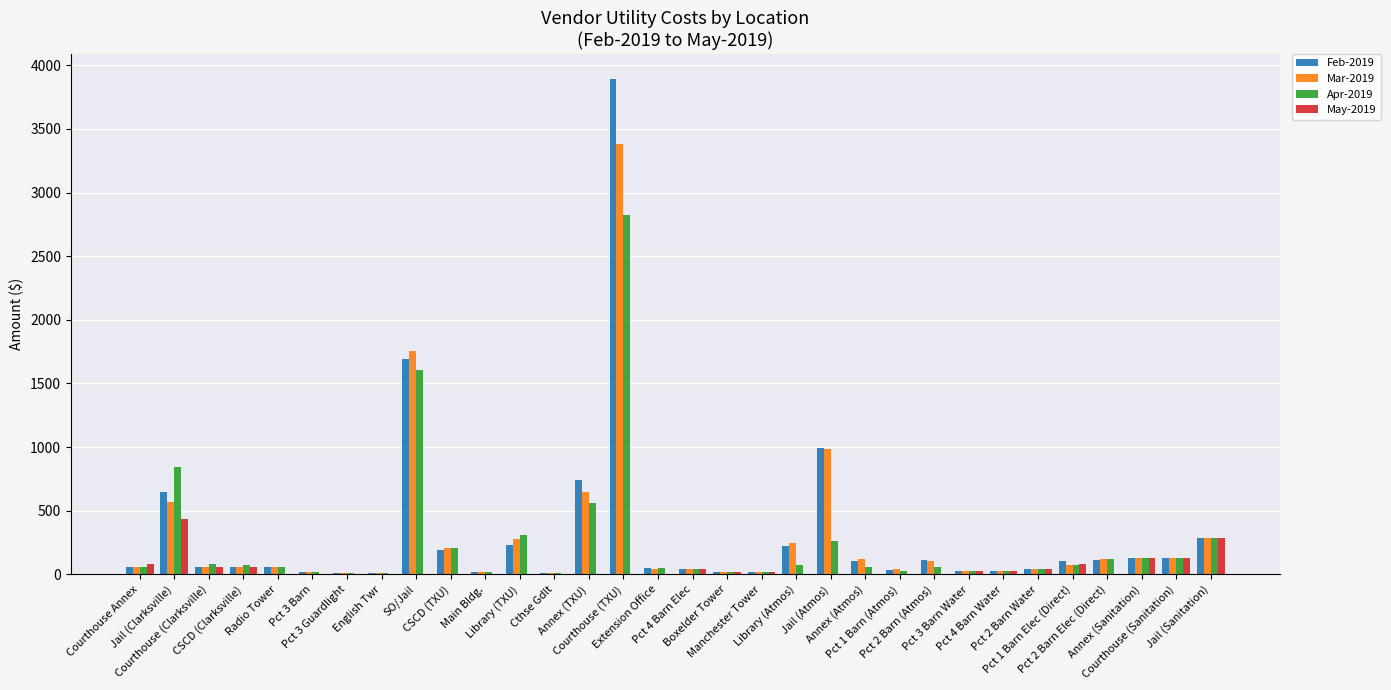

What is the highest value of the May-2019 series?

432.0